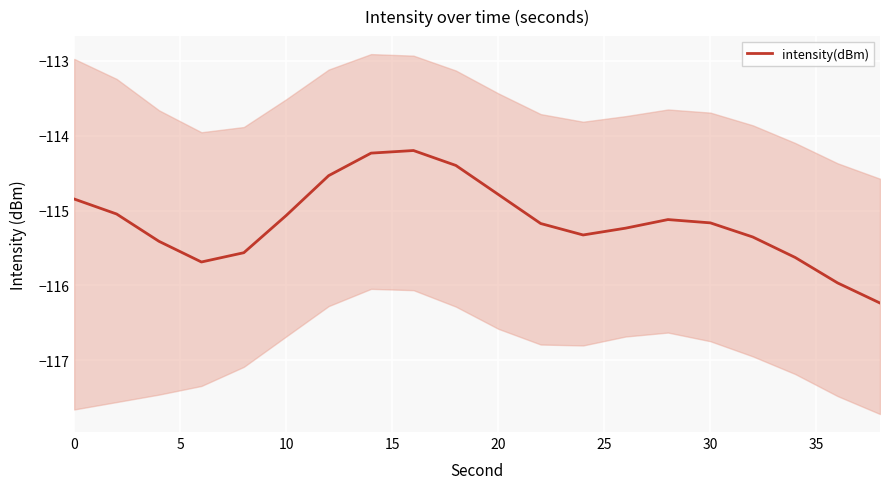

How many distinct data groups are displayed?

1